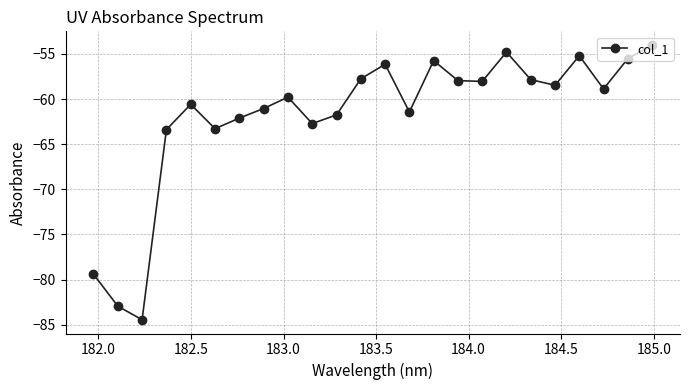

What is the value of the 24th point from the left?

-54.0